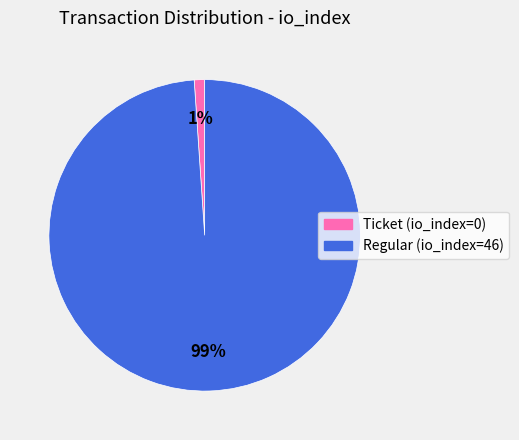

The Regular (io_index=46) slice represents 88% of the pie. True or false?

False